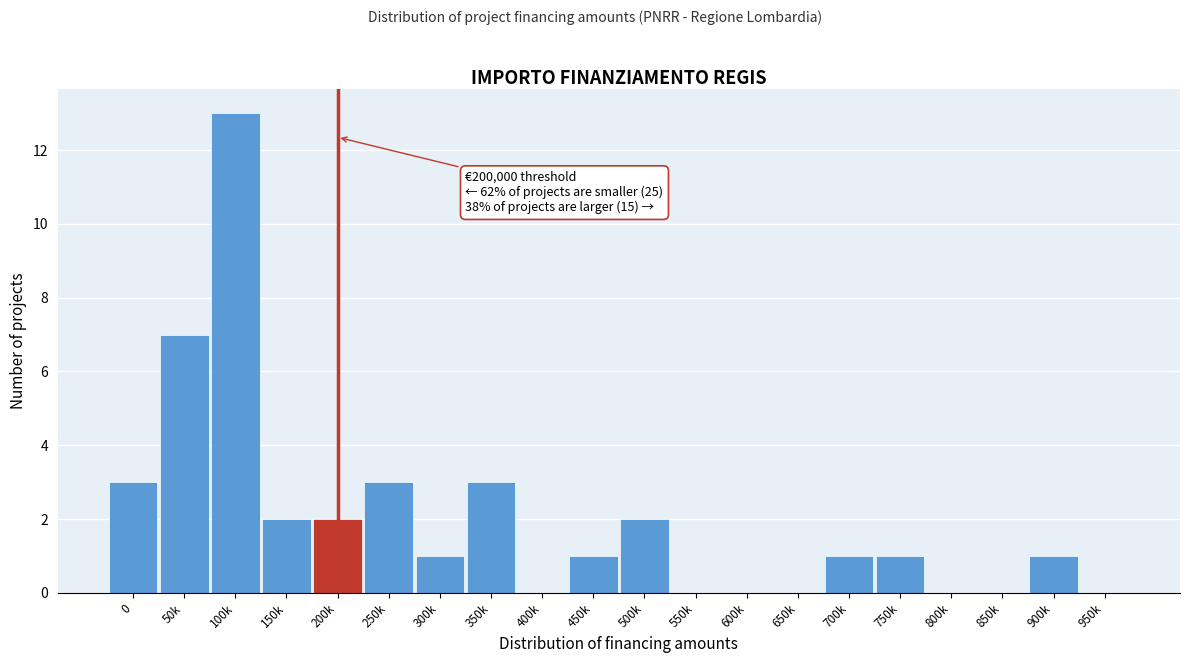

Reading right to left, what are all the values shown in this chart?

950k=0	900k=1	850k=0	800k=0	750k=1	700k=1	650k=0	600k=0	550k=0	500k=2	450k=1	400k=0	350k=3	300k=1	250k=3	200k=2	150k=2	100k=13	50k=7	0=3